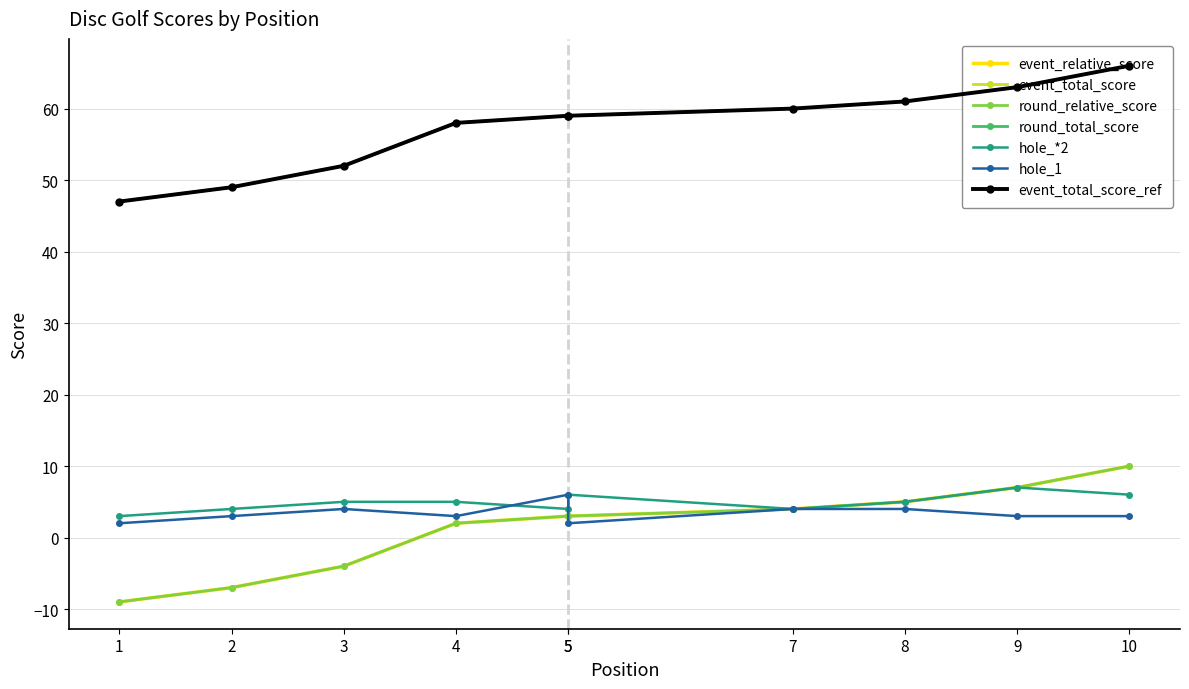

True or false: round_total_score has more than 0 interior local peaks.

False